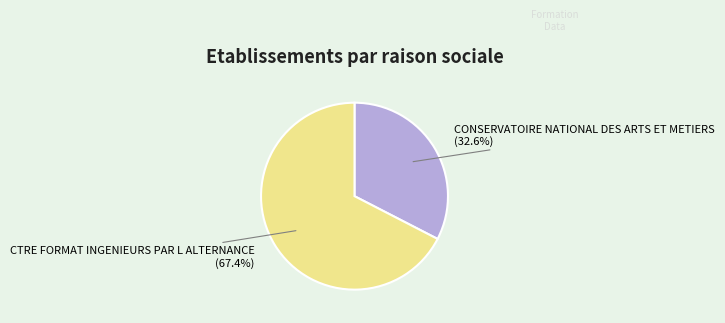

Approximately how many times larger is the value at CONSERVATOIRE NATIONAL DES ARTS ET METIERS compared to CTRE FORMAT INGENIEURS PAR L ALTERNANCE?

0.5